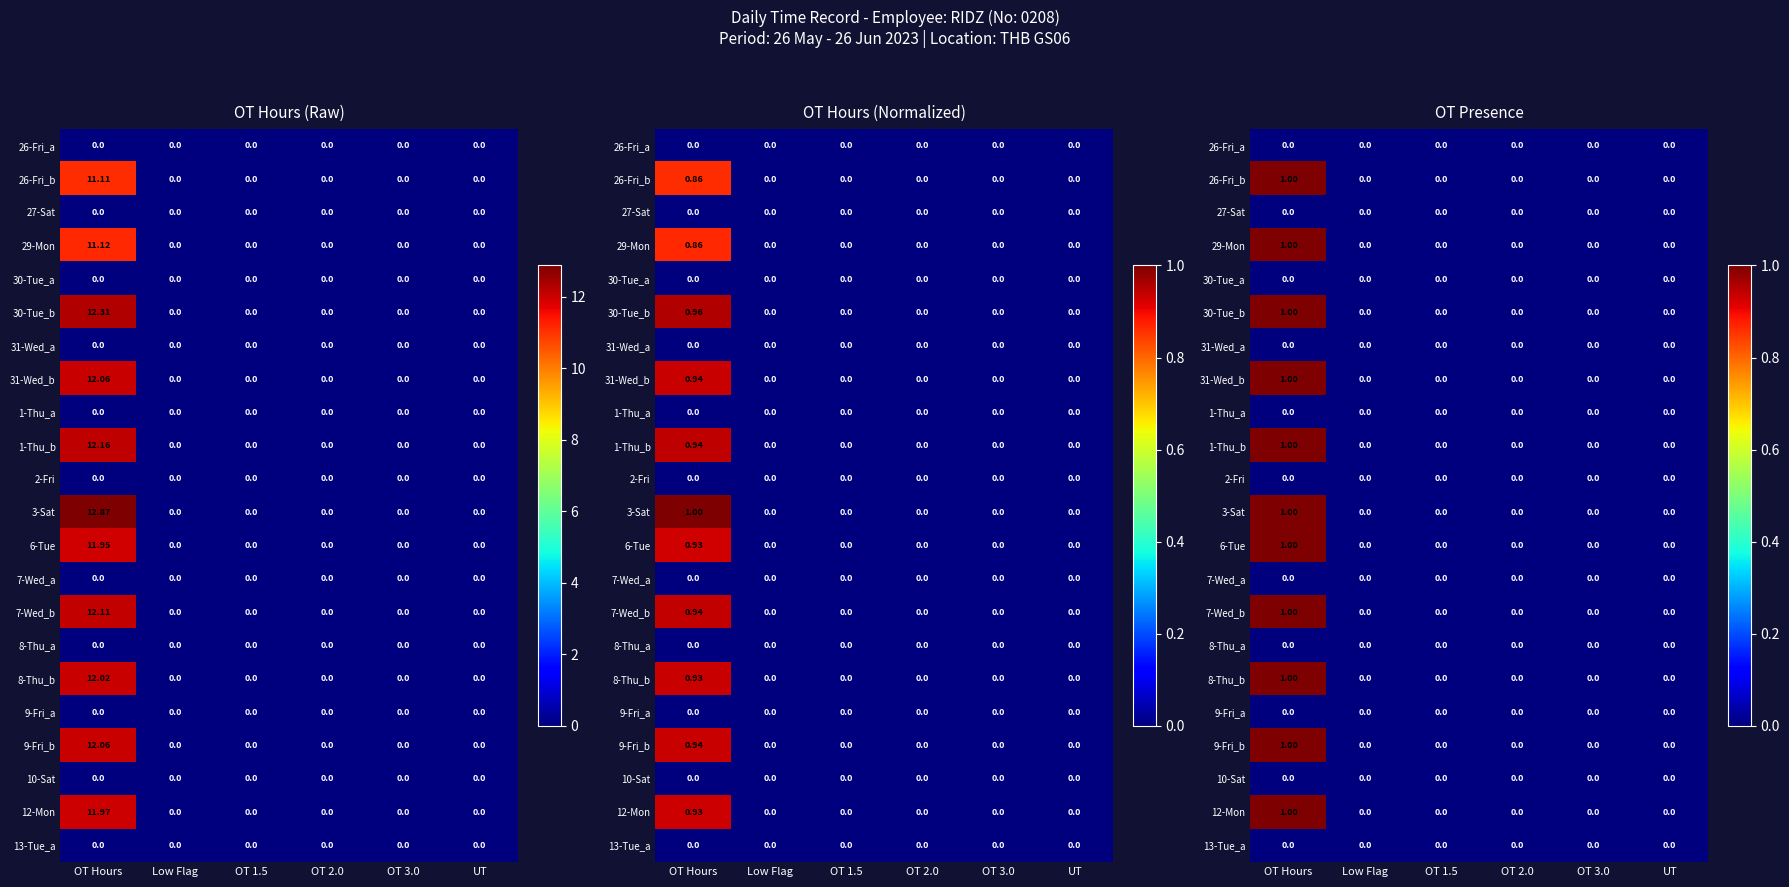

Which category has the lowest value in the 9-Fri_b series?

Low Flag